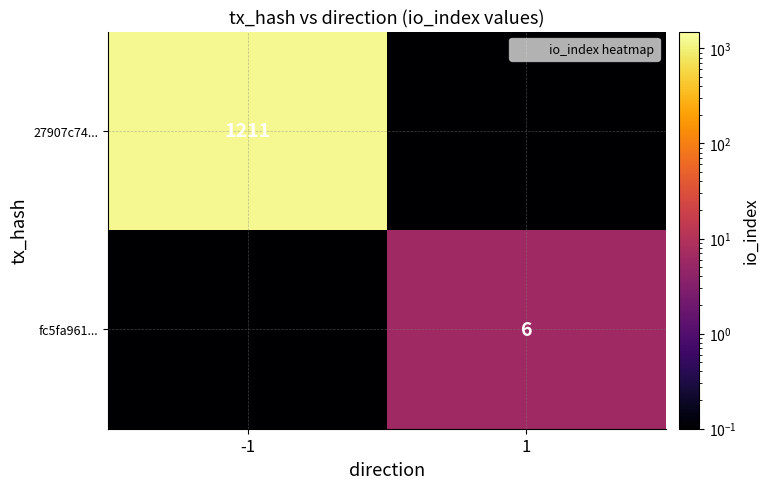

What is the lowest value of the 27907c74... series?

0.1